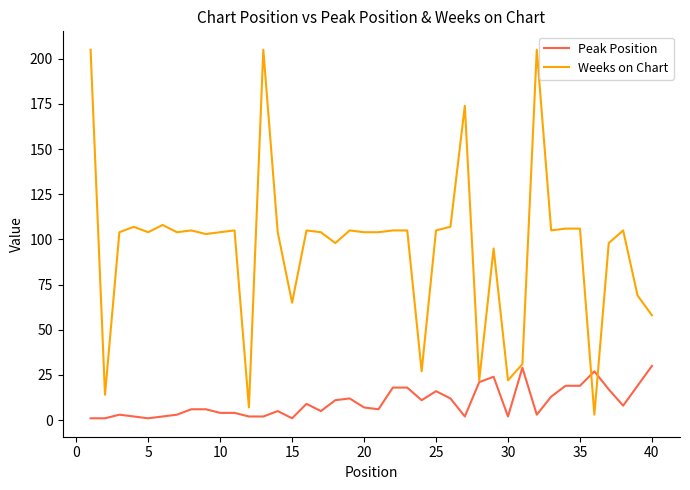

What is the highest value of the Weeks on Chart series?

205